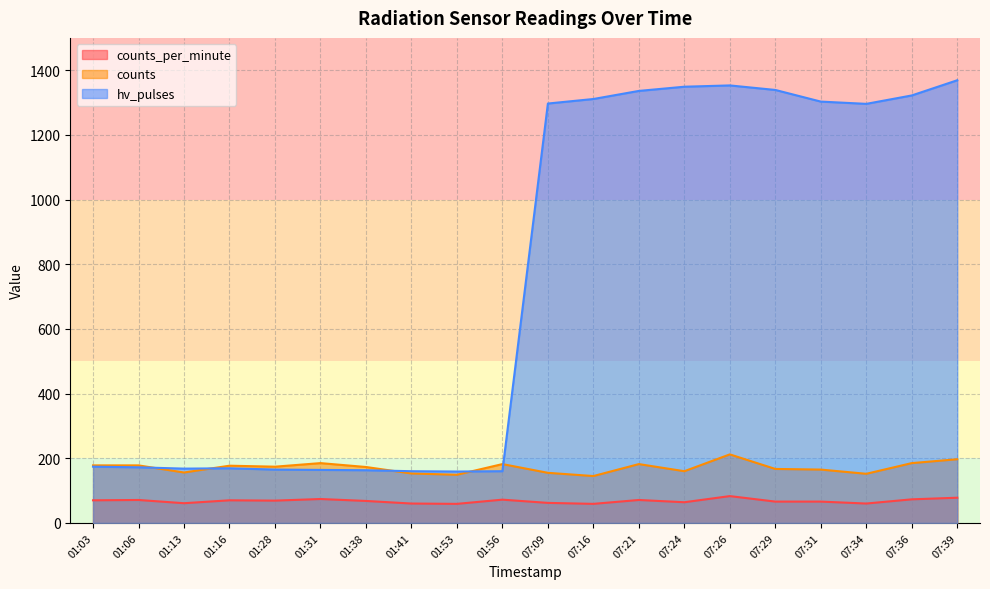

Reading right to left, extract all data points from this chart.

counts_per_minute: 78	73	60	66	66	83	64	71	59	62	72	59	60	68	74	69	70	61	71	70
counts: 197	185	152	165	167	212	160	182	145	155	182	149	153	173	185	174	177	156	178	178
hv_pulses: 1369	1322	1296	1303	1339	1353	1349	1336	1311	1297	160	159	160	163	164	165	169	168	172	174